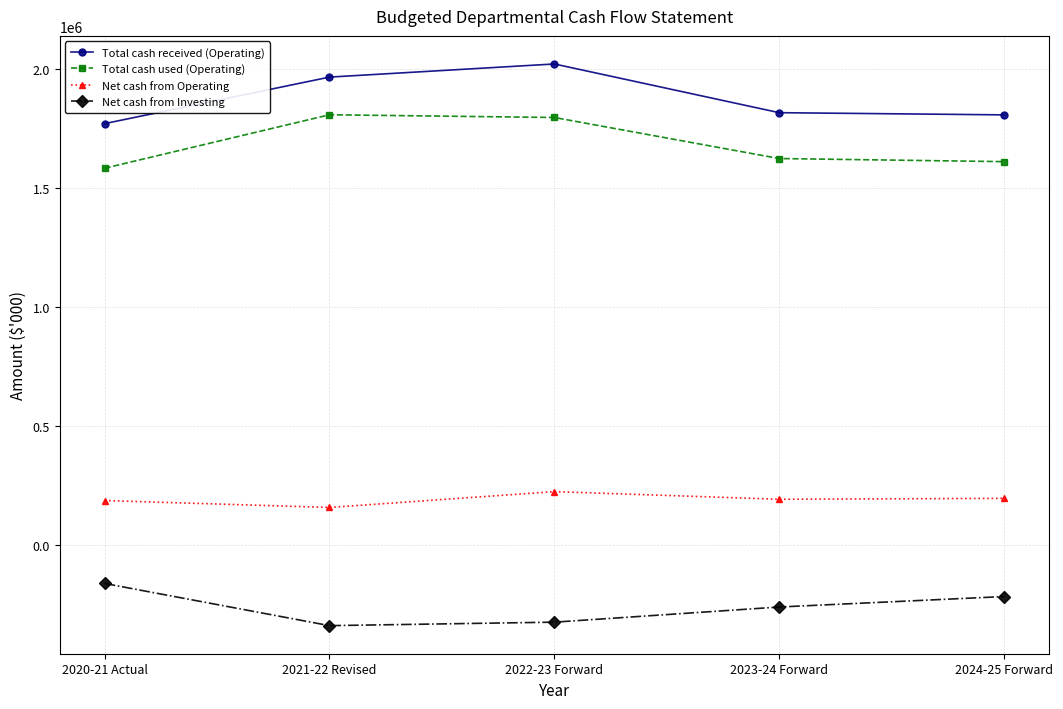

True or false: Net cash from Investing and Net cash from Operating cross at least once.

False